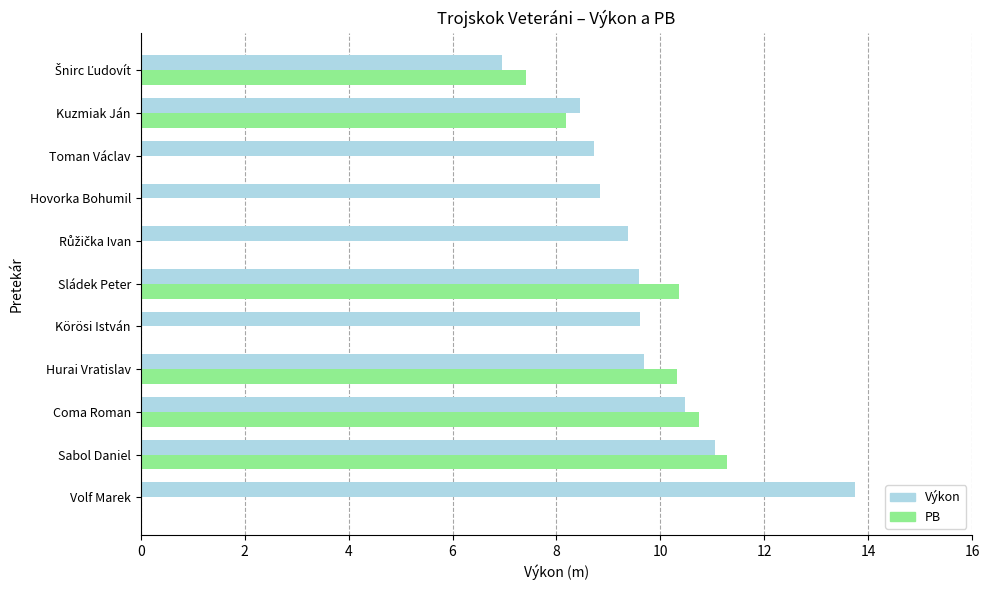

What is the total value across all series at Hovorka Bohumil?

8.8